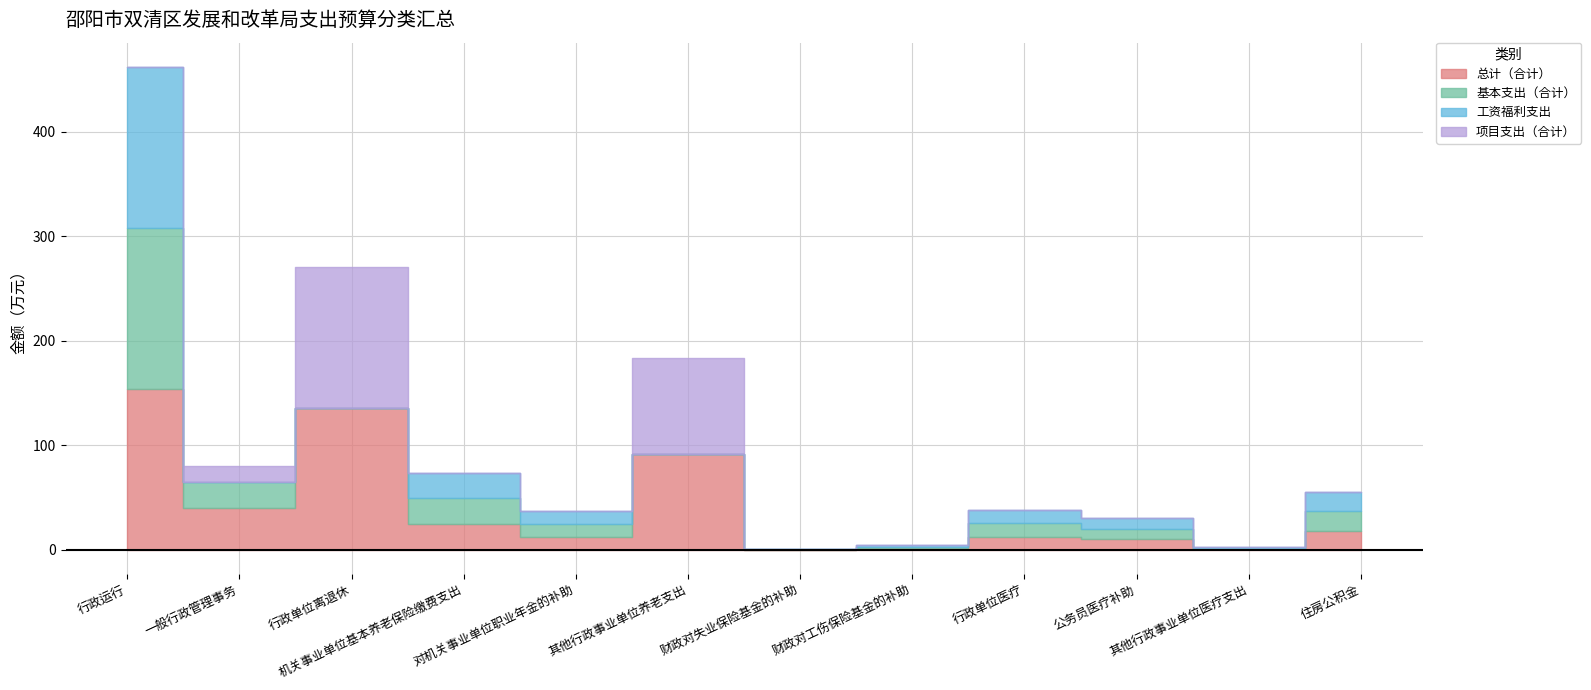

Between which two adjacent categories do 项目支出（合计） and 工资福利支出 first intersect?

行政运行 and 一般行政管理事务